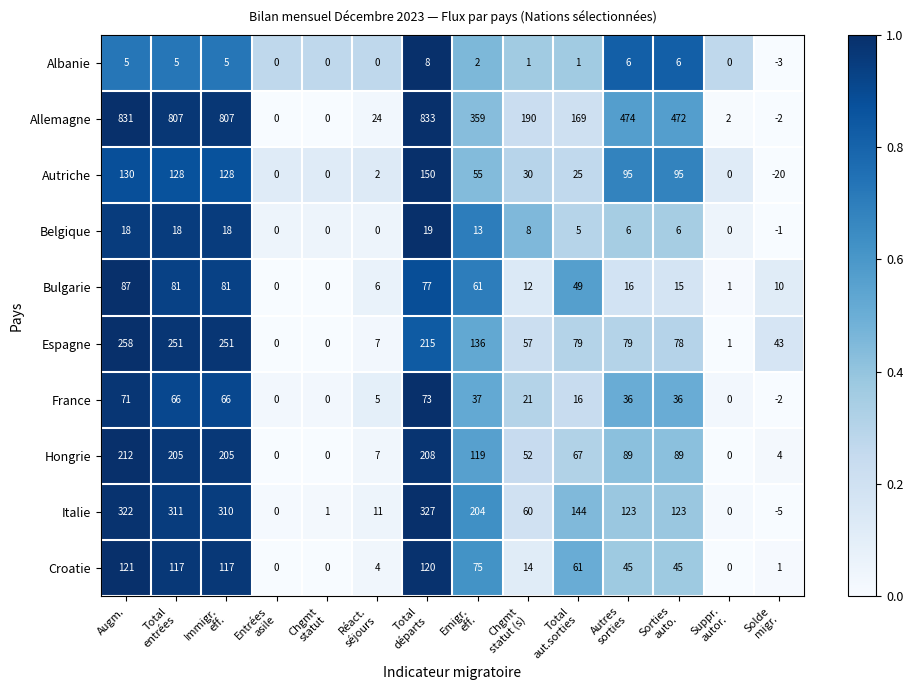

The Espagne series shows 258 at Augm.. True or false?

True